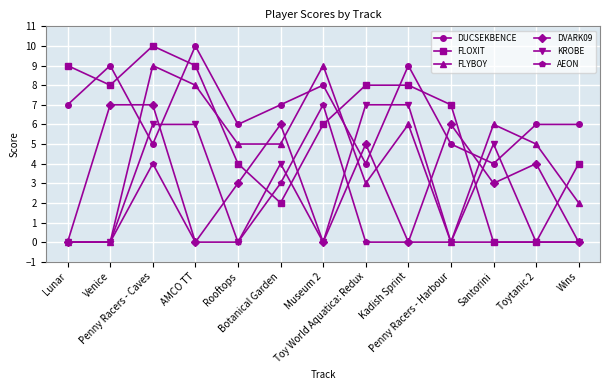

What is the difference between the maximum and second lowest values in the DVARK09 series?

7